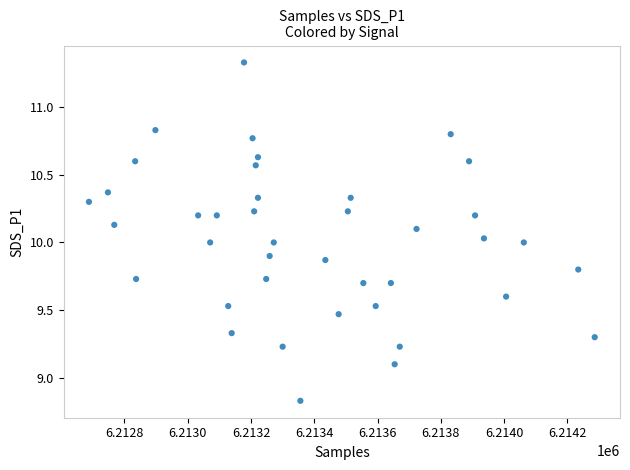

What is the range of Y values (max minus min)?

2.5